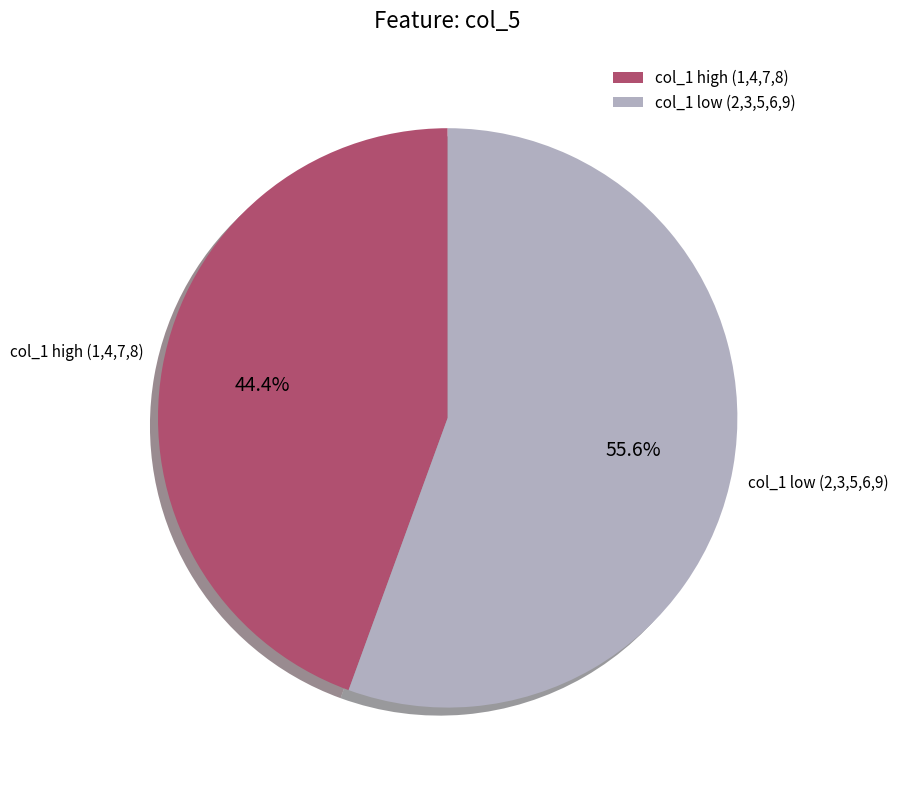

How many slices are in this pie chart?

2